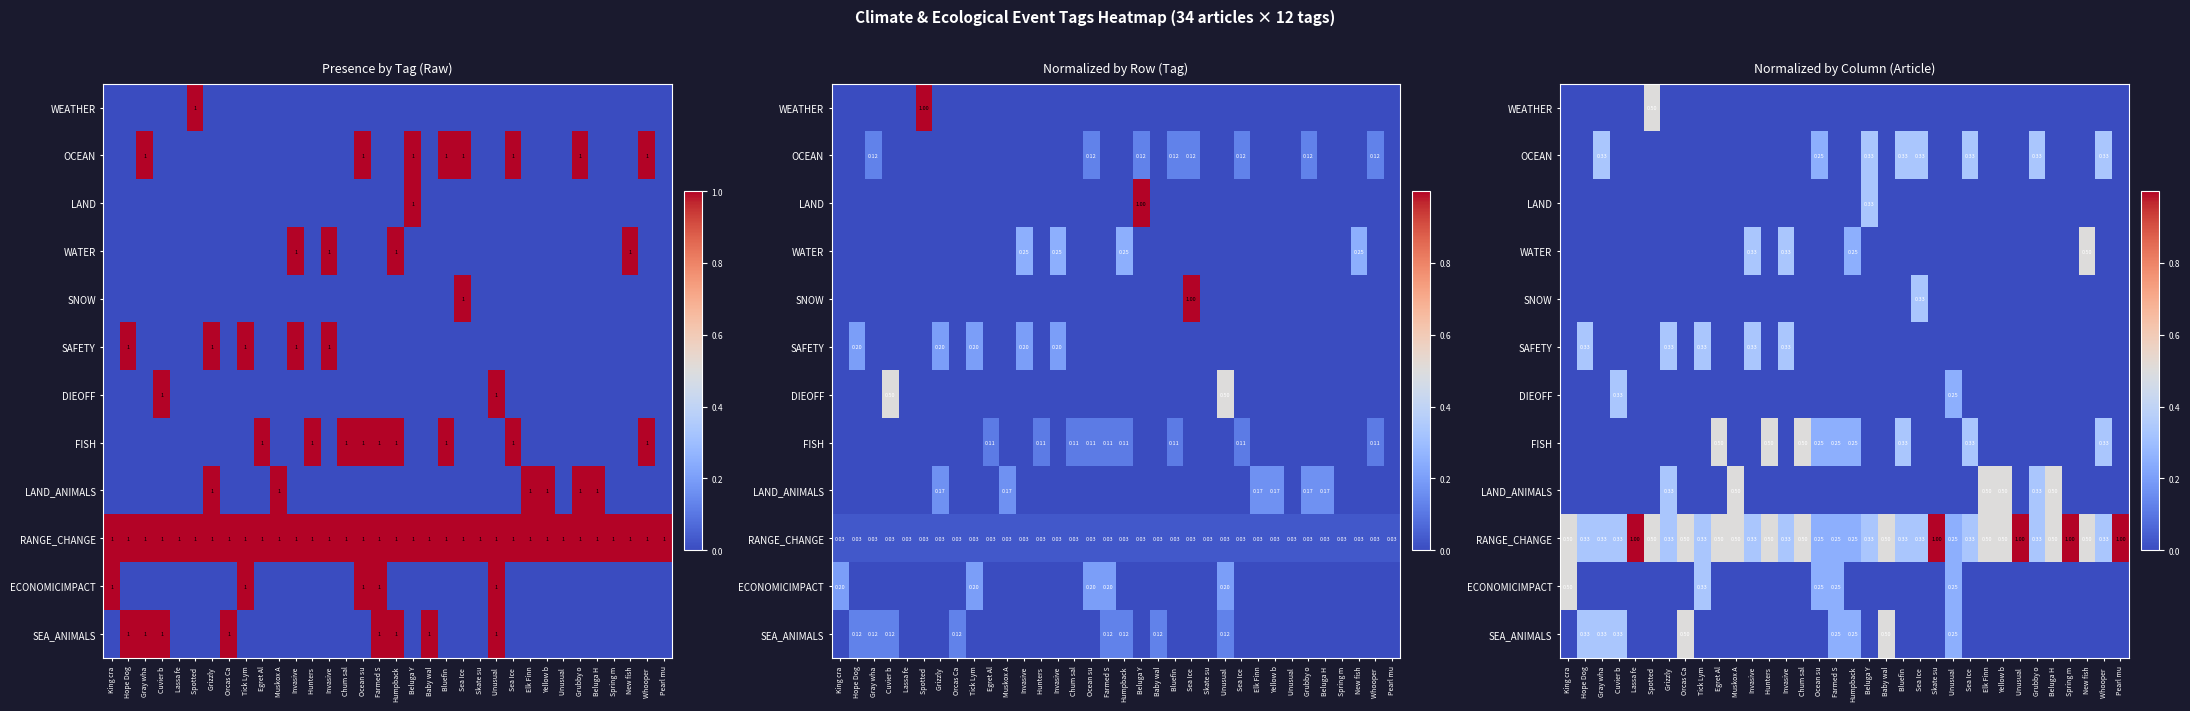

What is the highest value of the WATER series?

0.5